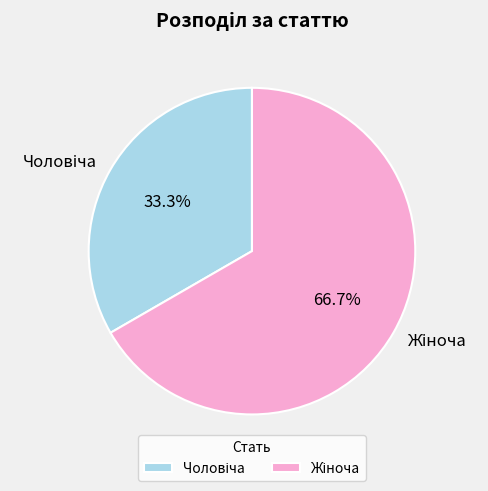

Does any single category account for the majority?

Yes